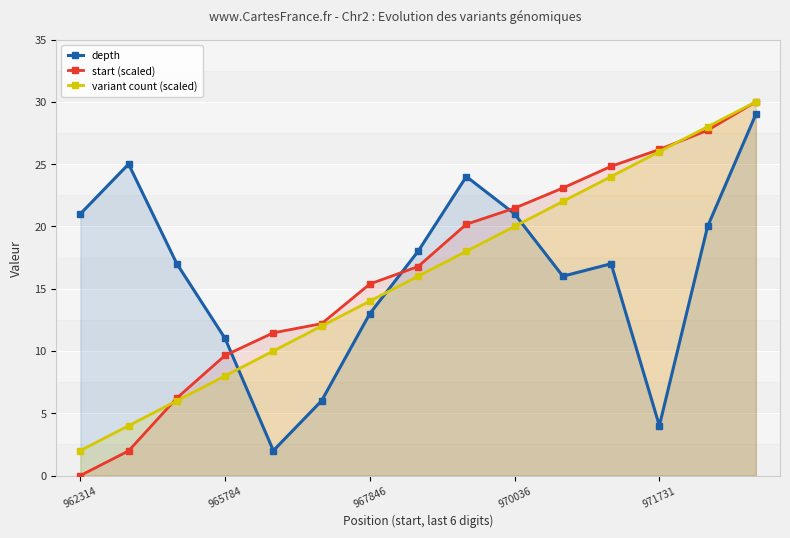

Which series has the widest spread of values?

start (scaled)